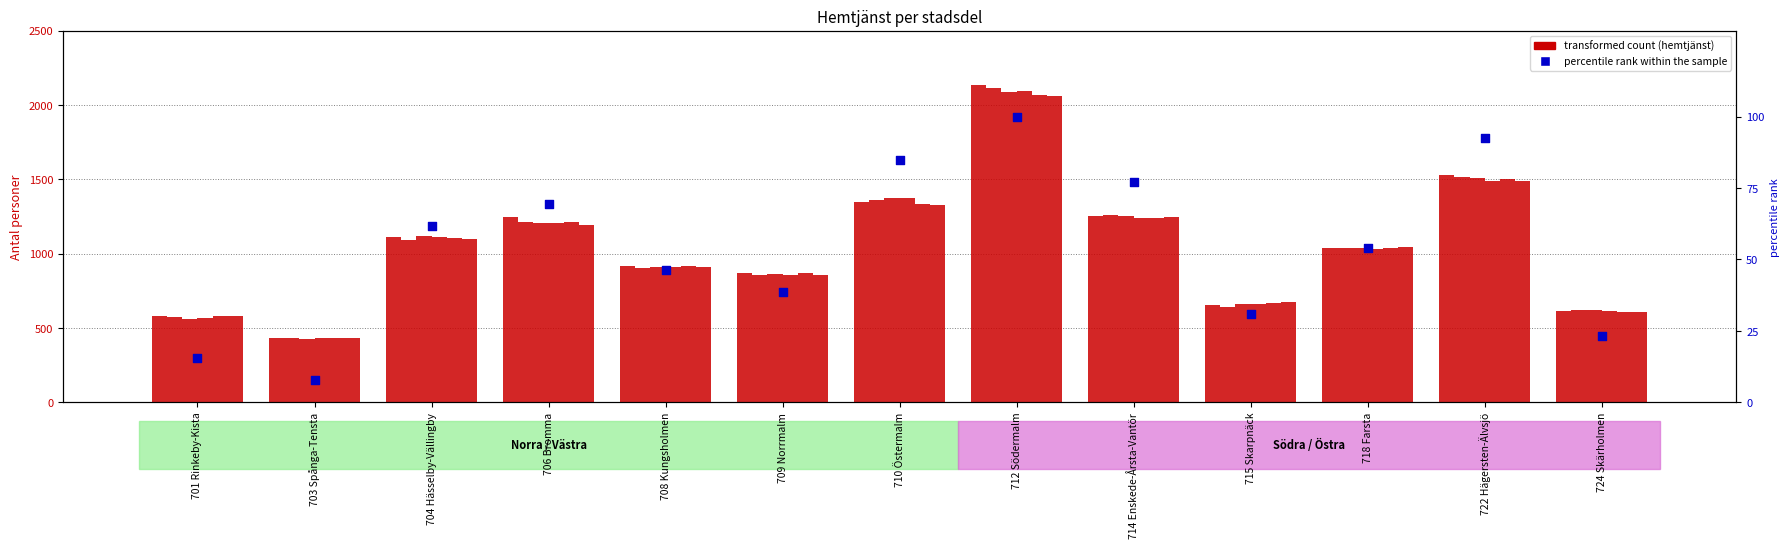

Which has a higher value, 710 Östermalm or 701 Rinkeby-Kista?

710 Östermalm